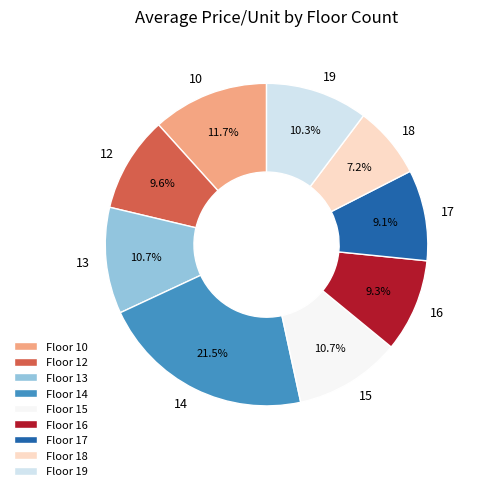

What is the ratio of the value at 14 to the value at 17?

2.4